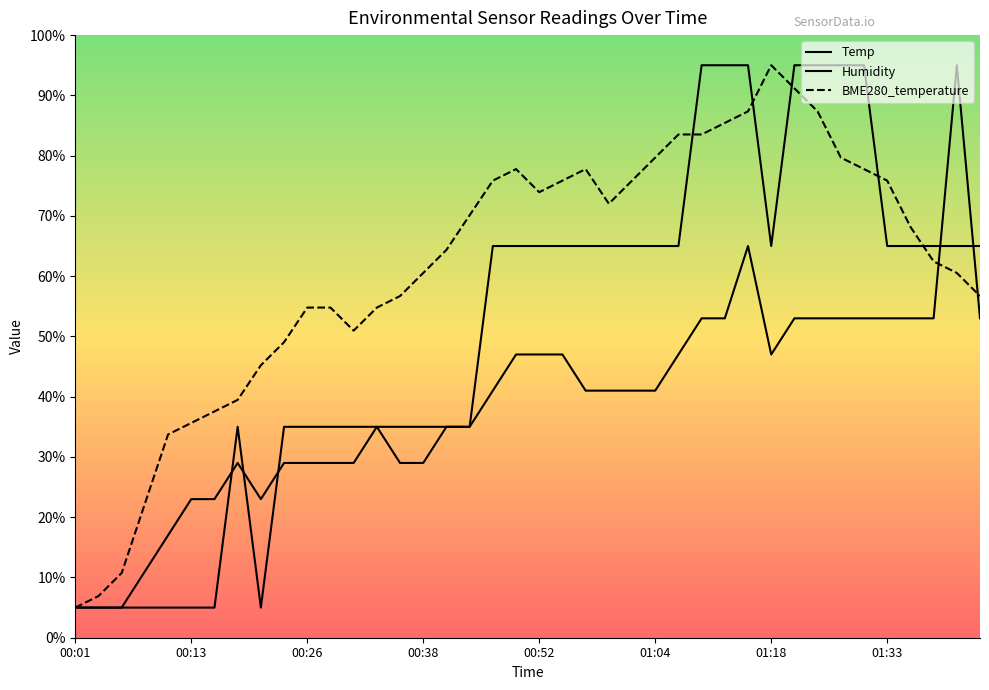

How many lines are shown in the chart?

3